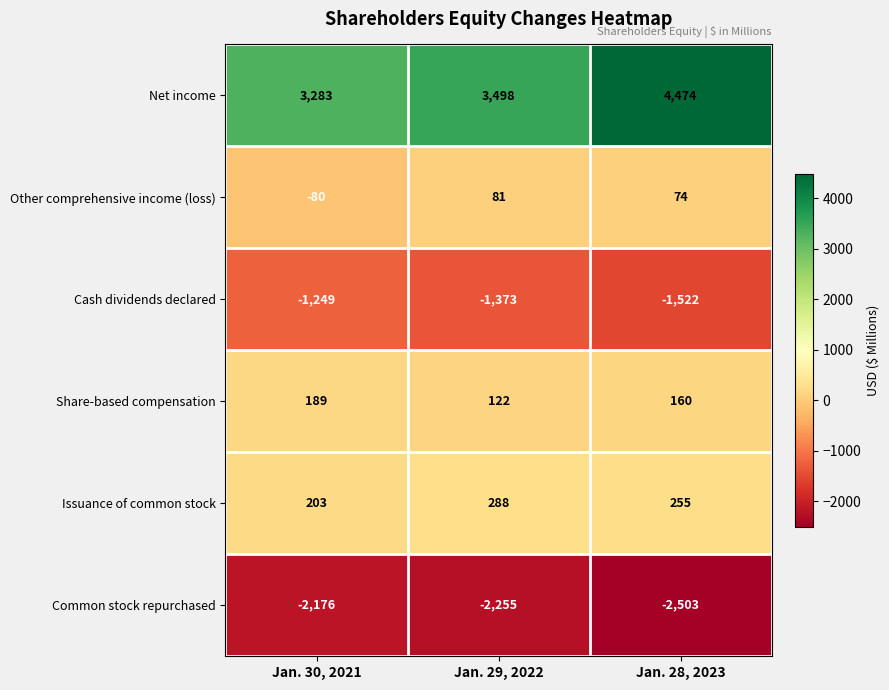

What is the difference between the second highest and minimum values in the Net income series?

215